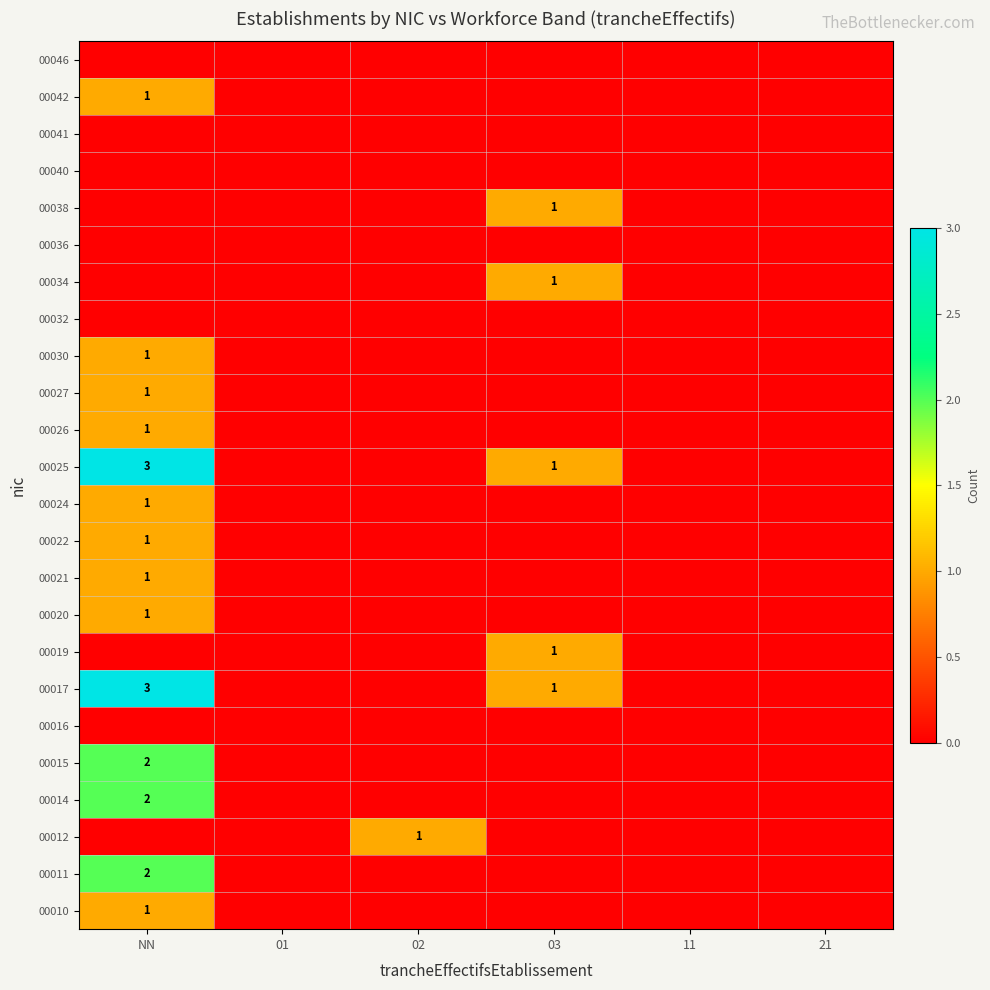

Rank the series at 21 from lowest to highest value.

00010, 00011, 00012, 00014, 00015, 00016, 00017, 00019, 00020, 00021, 00022, 00024, 00025, 00026, 00027, 00030, 00032, 00034, 00036, 00038, 00040, 00041, 00042, 00046